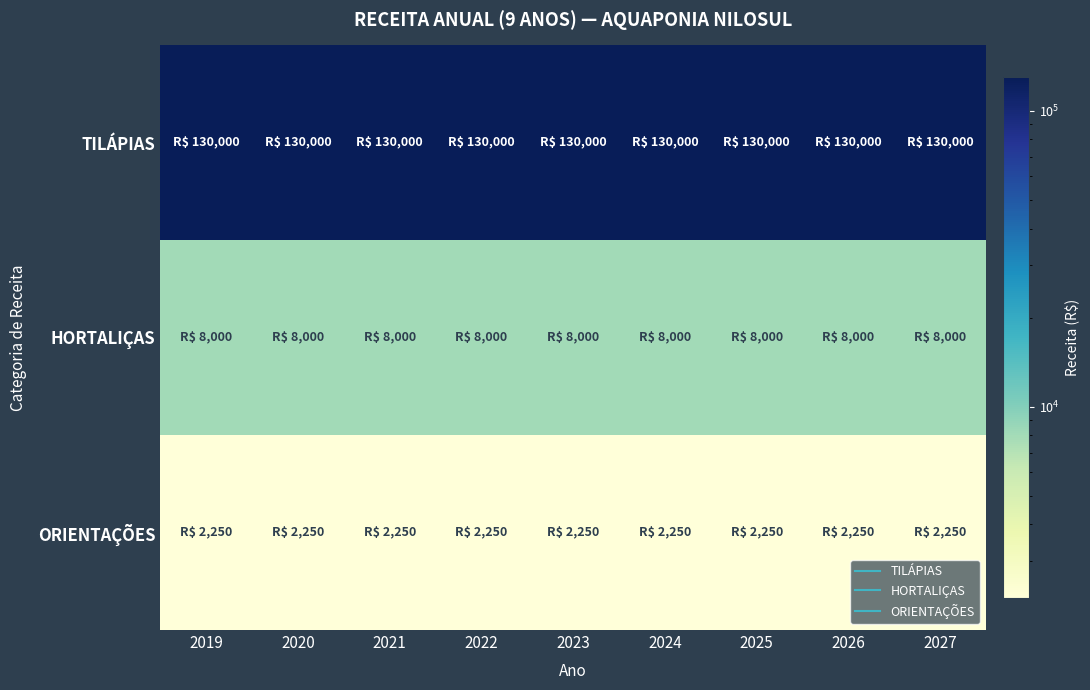

Reading left to right, extract all data points from this chart.

TILÁPIAS: 2019=130000	2020=130000	2021=130000	2022=130000	2023=130000	2024=130000	2025=130000	2026=130000	2027=130000
HORTALIÇAS: 2019=8000	2020=8000	2021=8000	2022=8000	2023=8000	2024=8000	2025=8000	2026=8000	2027=8000
ORIENTAÇÕES: 2019=2250	2020=2250	2021=2250	2022=2250	2023=2250	2024=2250	2025=2250	2026=2250	2027=2250